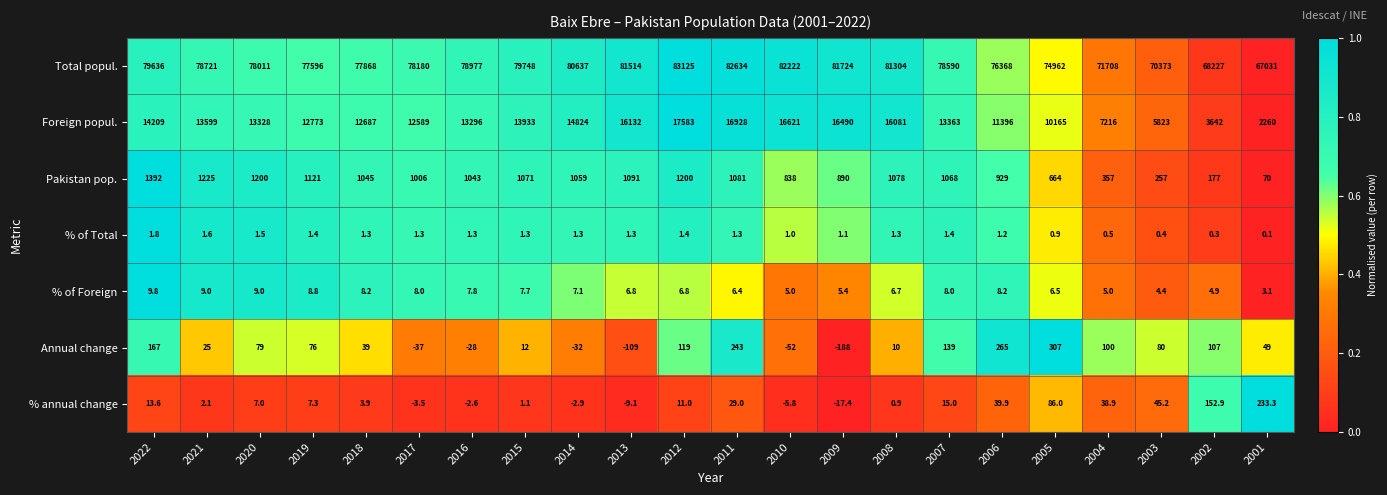

How many series are shown in this chart?

7